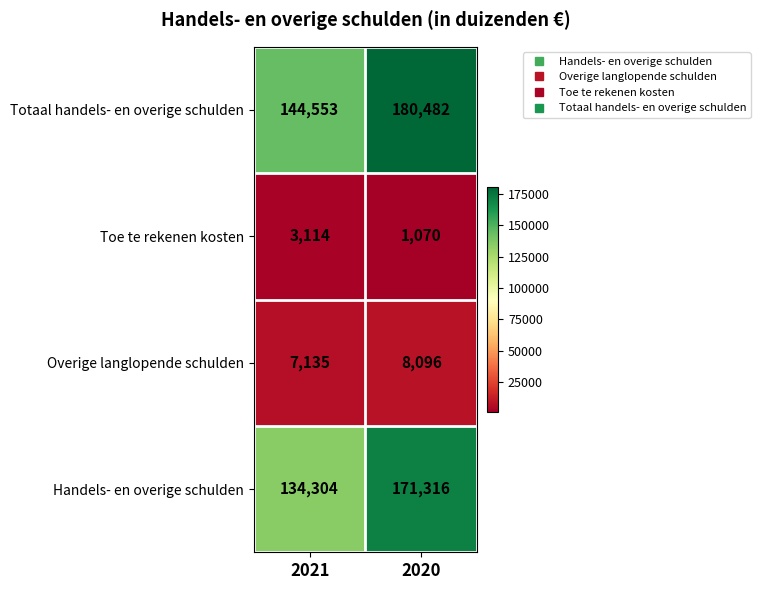

What is the average value of the Handels- en overige schulden series?

152810